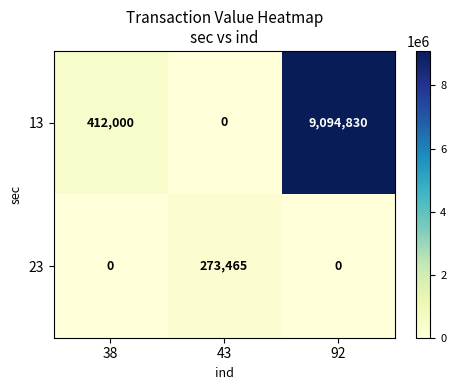

What is the sum of all 23 values?

273465